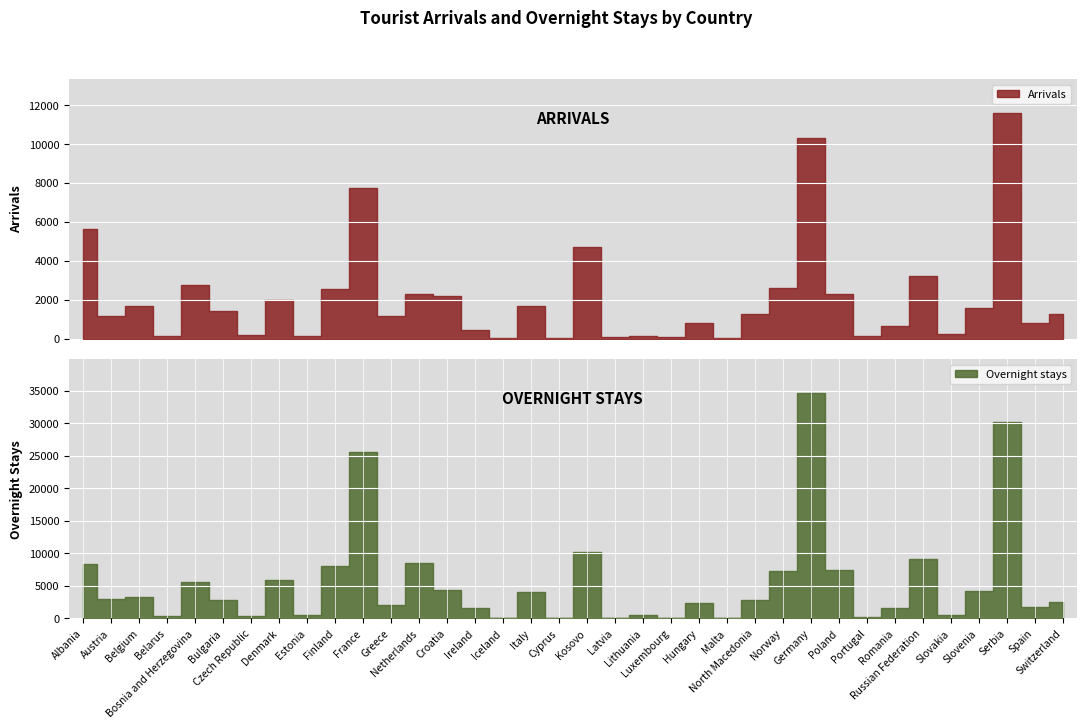

What position from the right is Iceland?

21